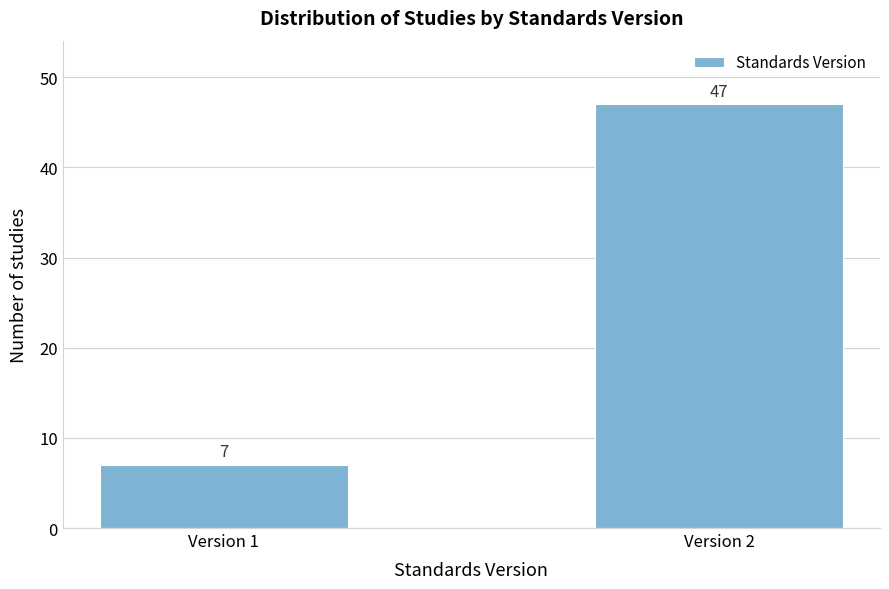

Reading left to right, extract all data points from this chart.

Version 1=7	Version 2=47